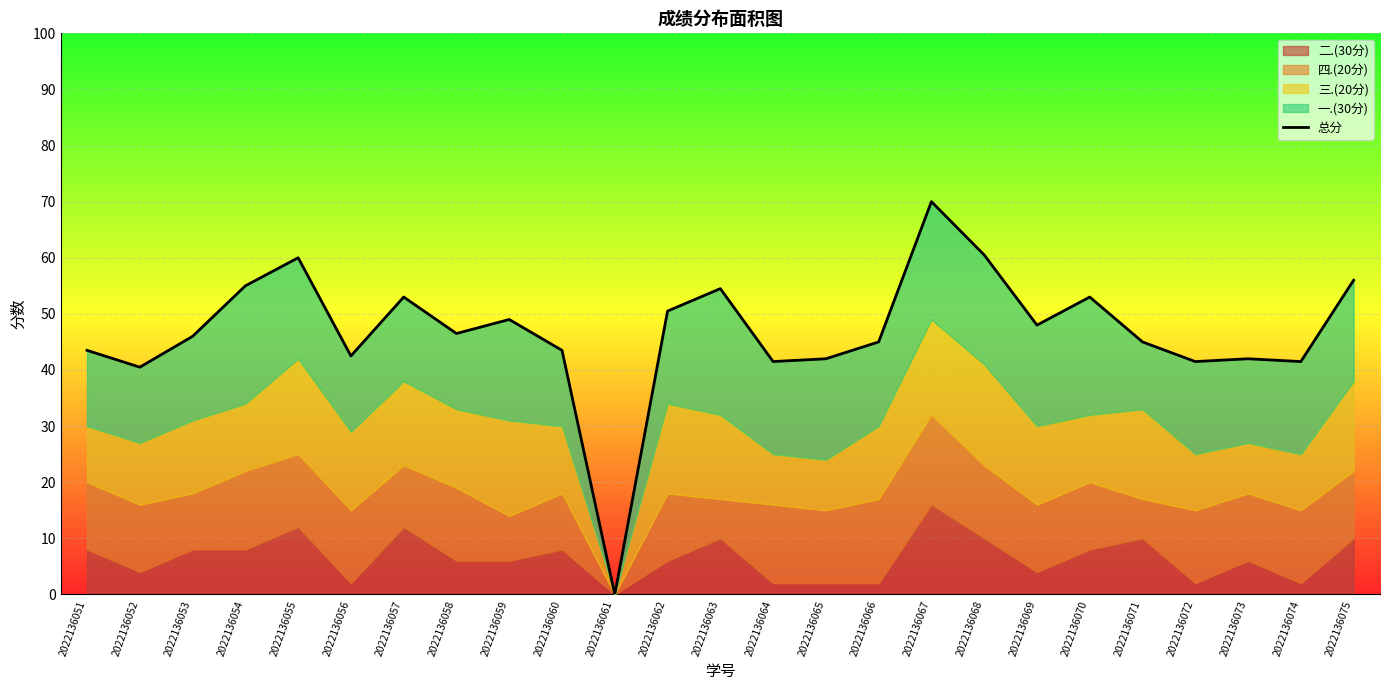

At which label does the data first exceed 46?

2022136054